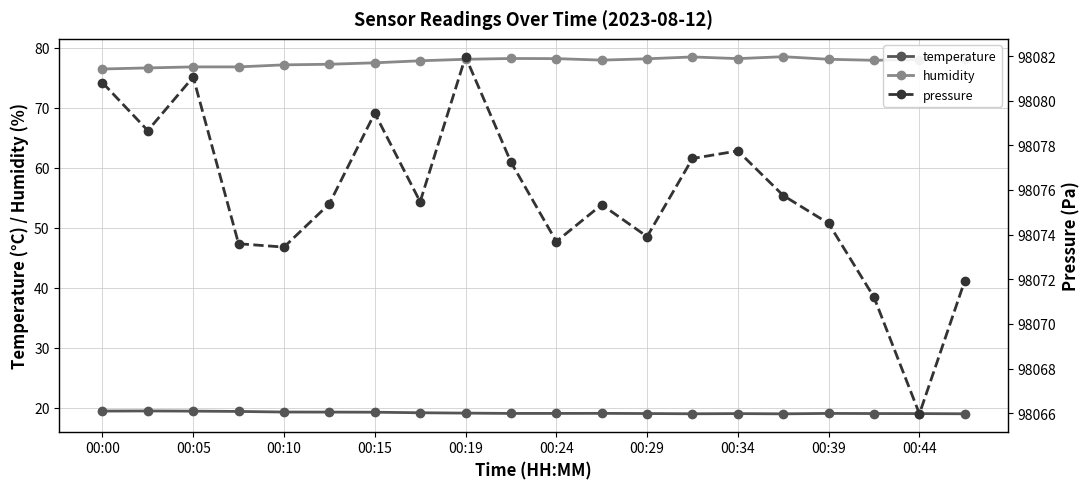

What is the minimum value for temperature?

19.0